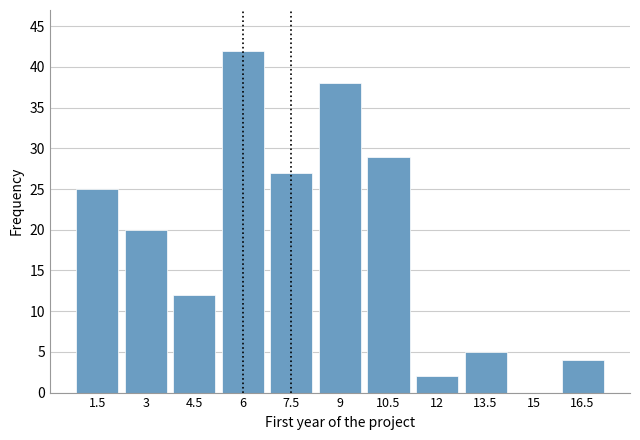

Reading left to right, what are all the values shown in this chart?

1.5=25	3=20	4.5=12	6=42	7.5=27	9=38	10.5=29	12=2	13.5=5	15=0	16.5=4